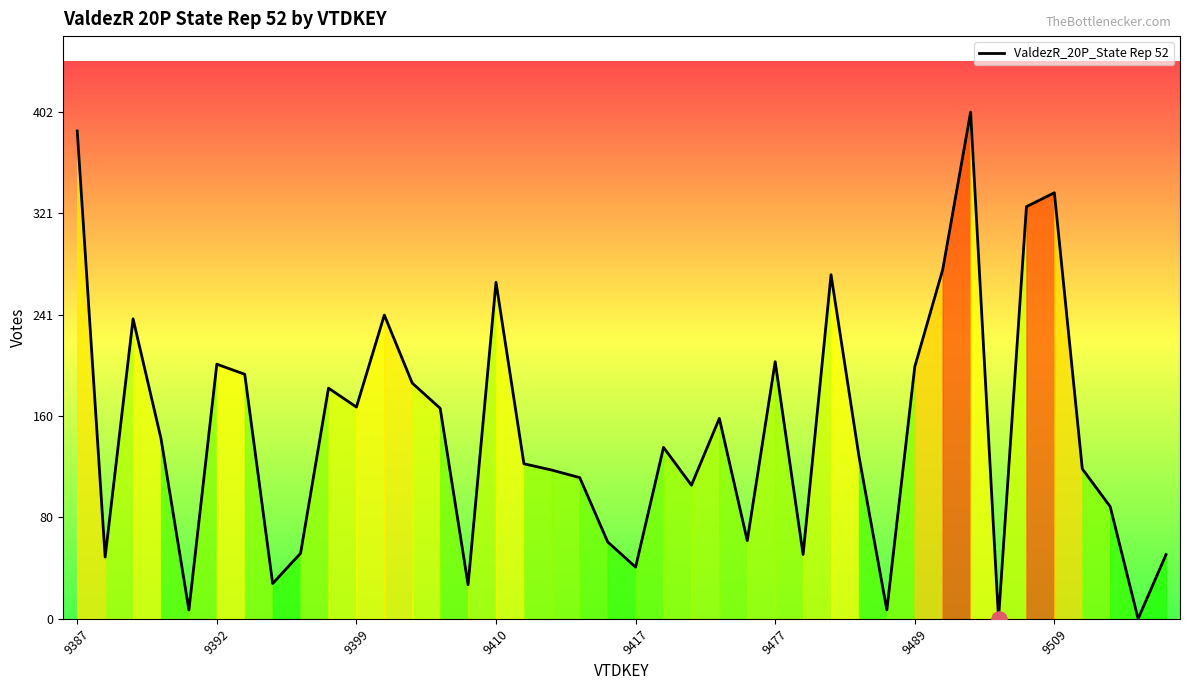

What is the difference between the maximum and minimum values?

402